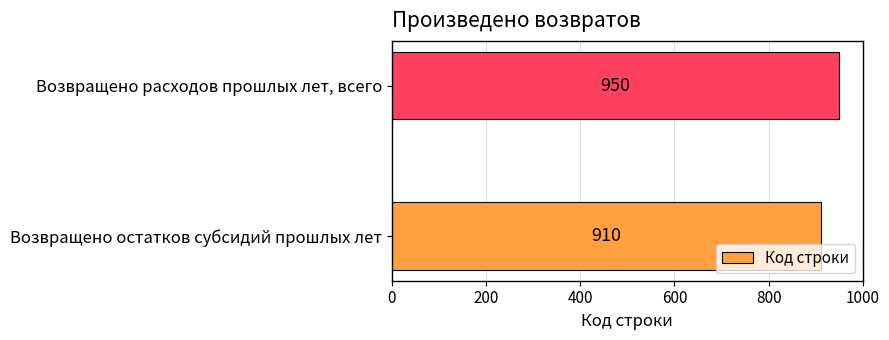

What is the change in value from Возвращено остатков субсидий прошлых лет to Возвращено расходов прошлых лет, всего?

+40